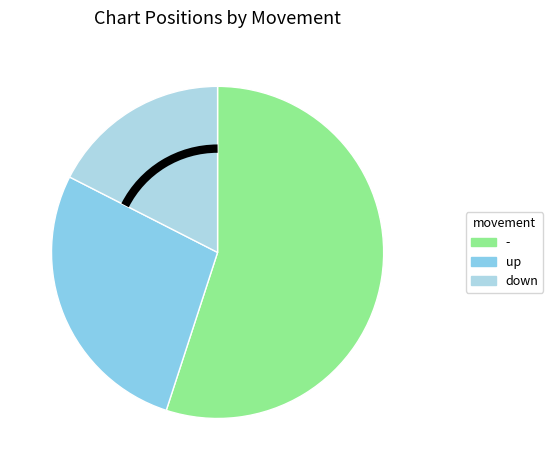

How much of the chart is everything except -?

45.0%